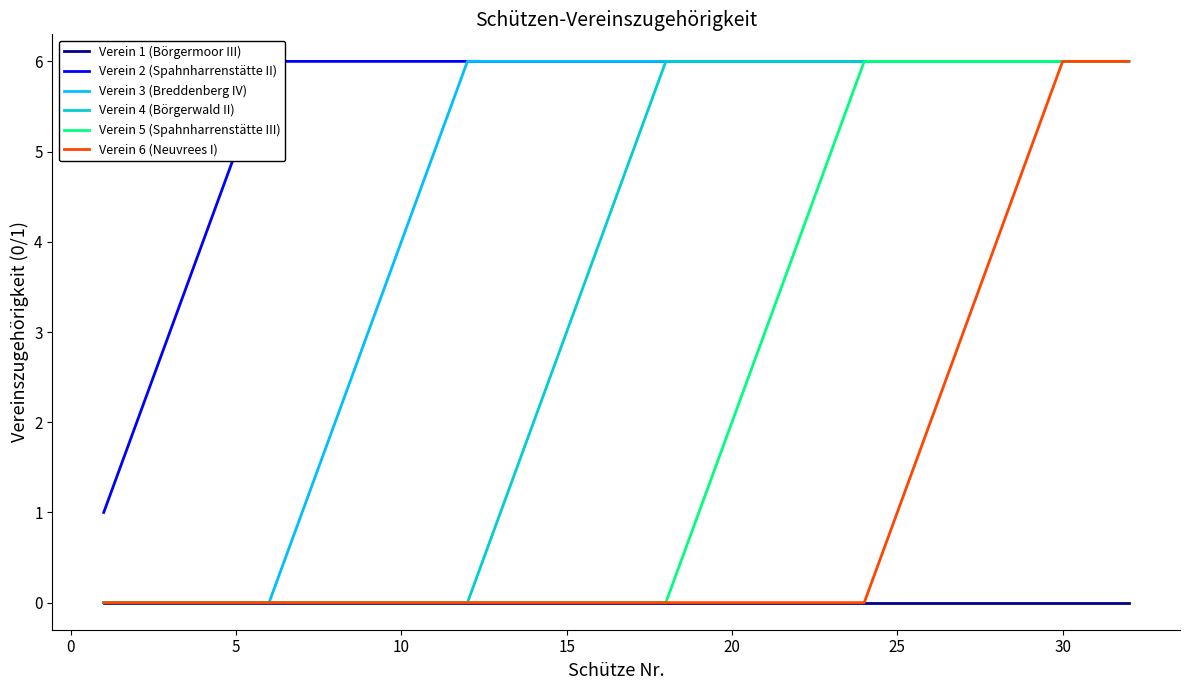

The Verein 4 (Börgerwald II) series shows 5 at 15. True or false?

False